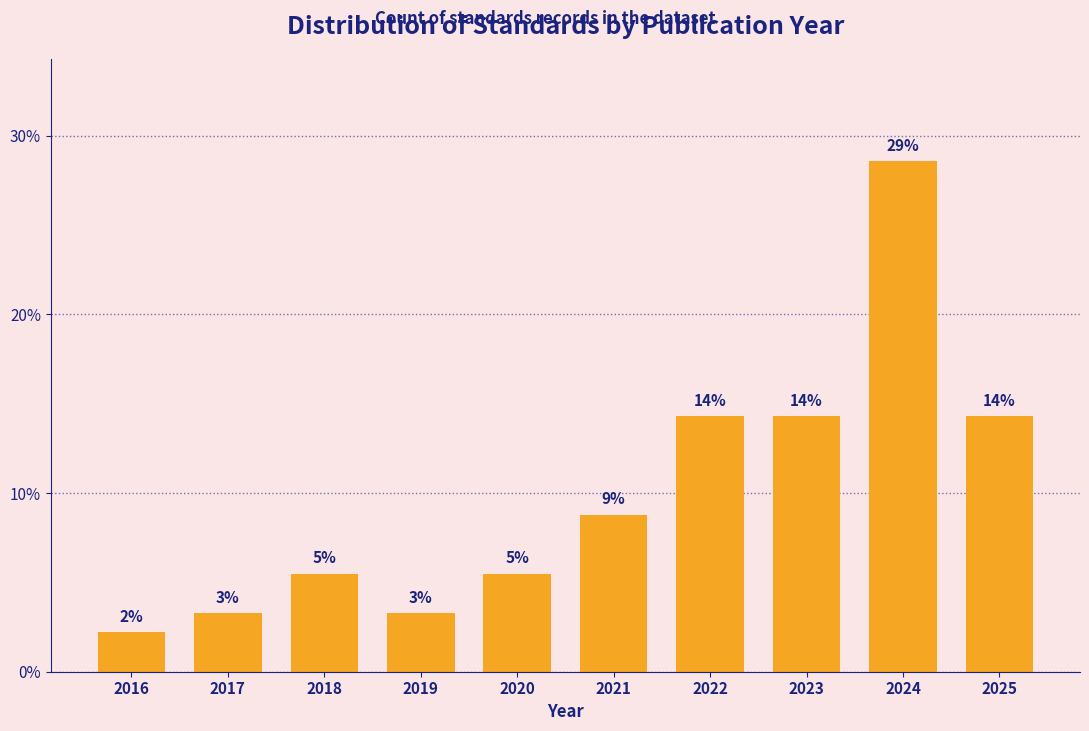

Does the chart contain any negative values?

No